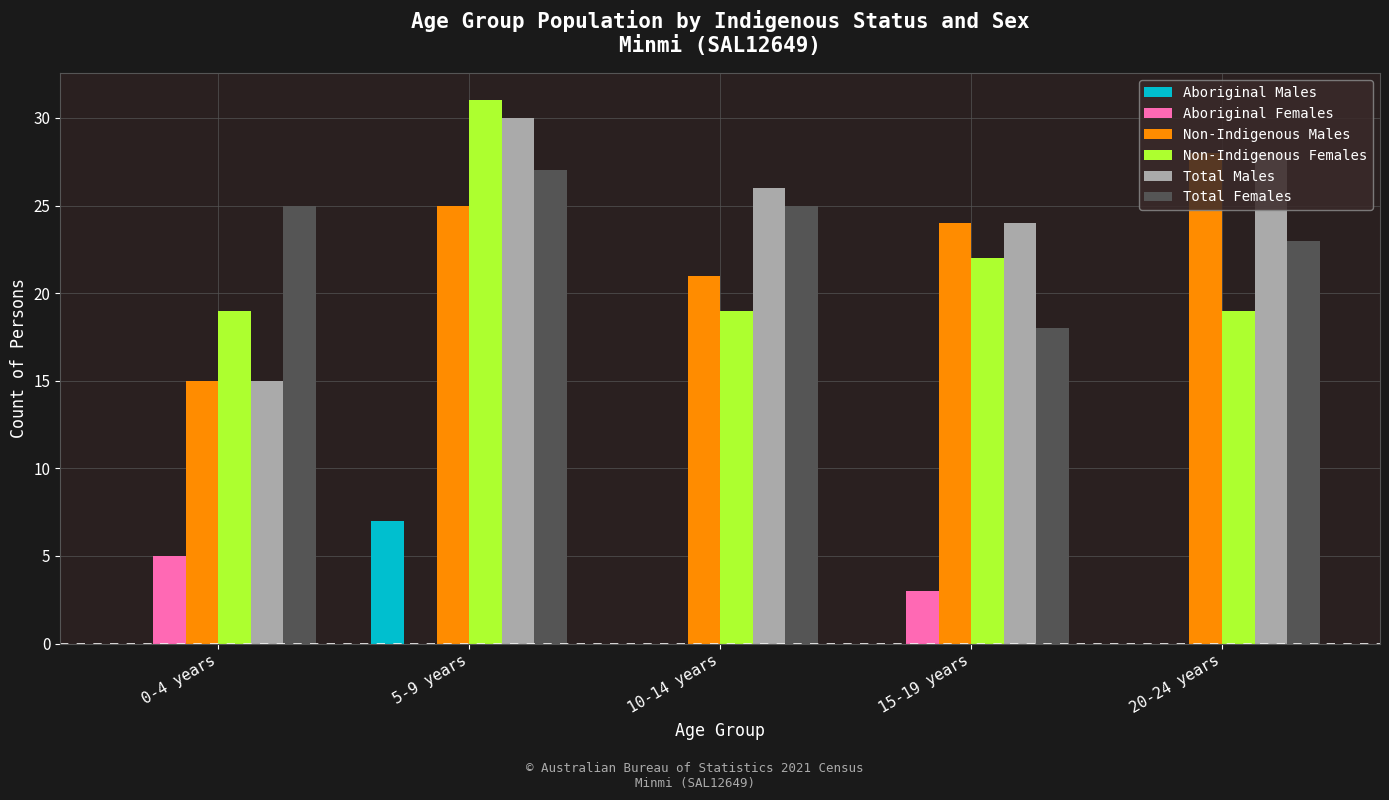

What is the sum of all Non-Indigenous Females values?

110